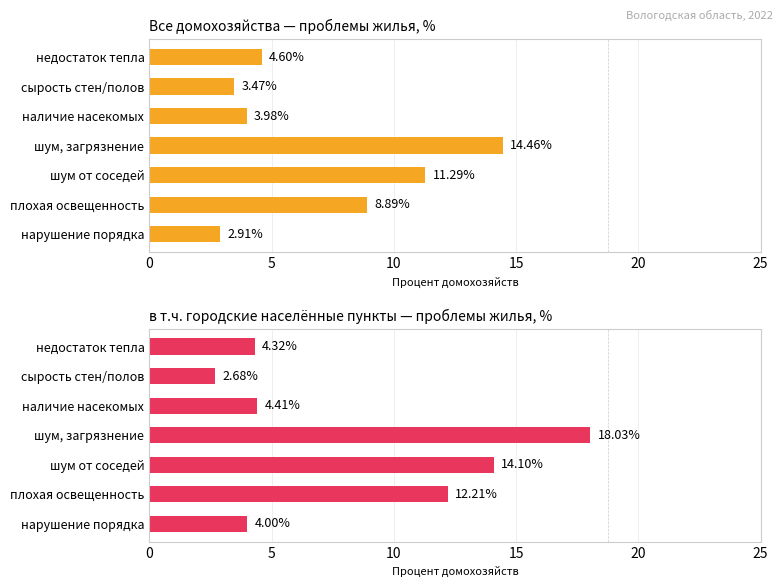

Is the value of в т.ч. городские населённые пункты — проблемы жилья, % at шум, загрязнение greater than the value of Все домохозяйства — проблемы жилья, % at недостаток тепла?

Yes